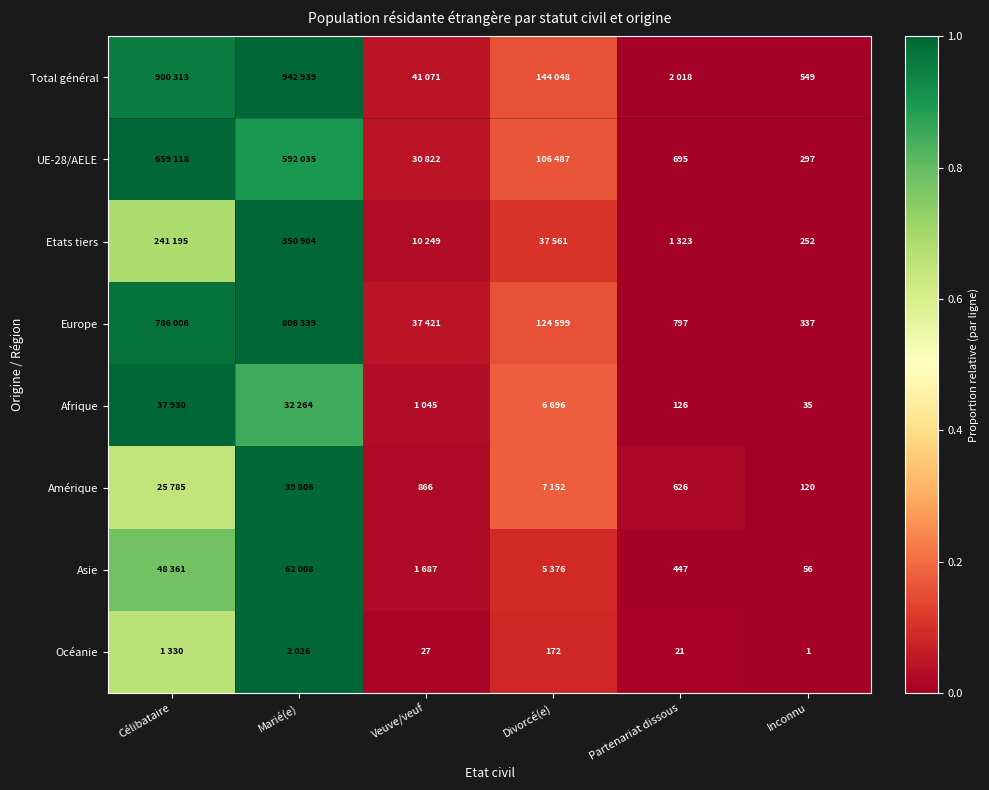

The value of Amérique at Partenariat dissous is 0.0. True or false?

True